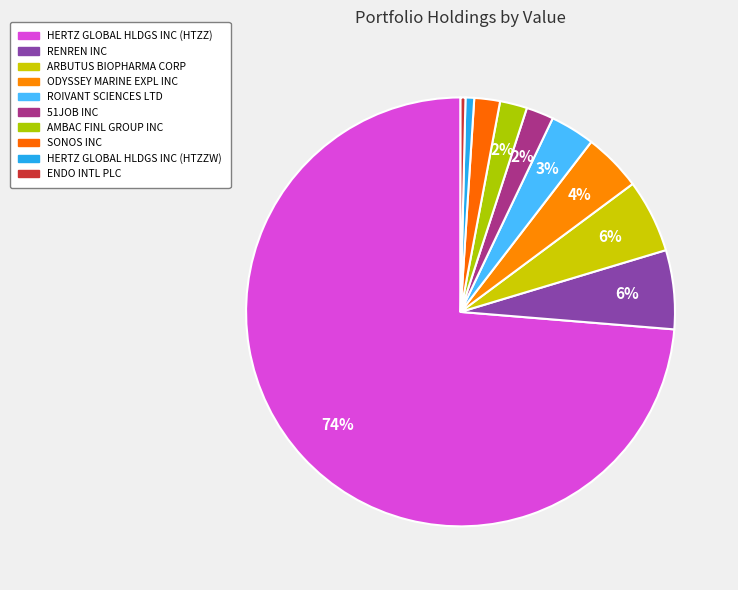

Which slice is the smallest?

ENDO INTL PLC